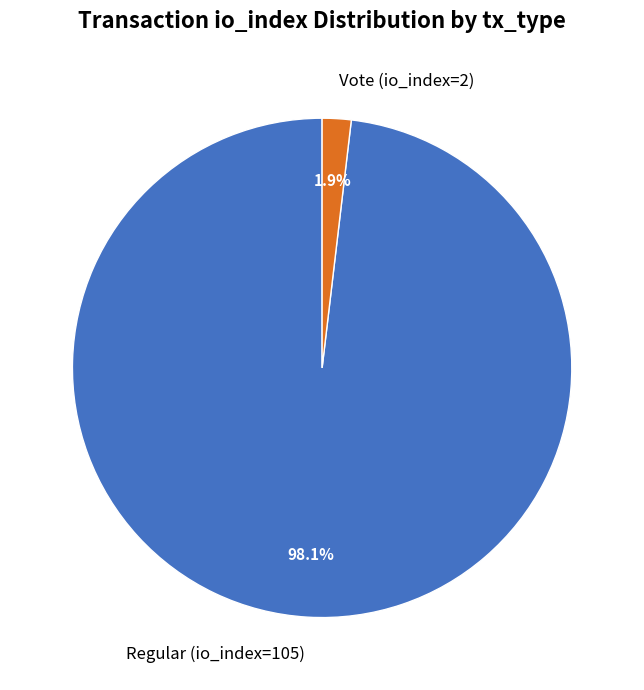

Which category accounts for the majority?

Regular (io_index=105)